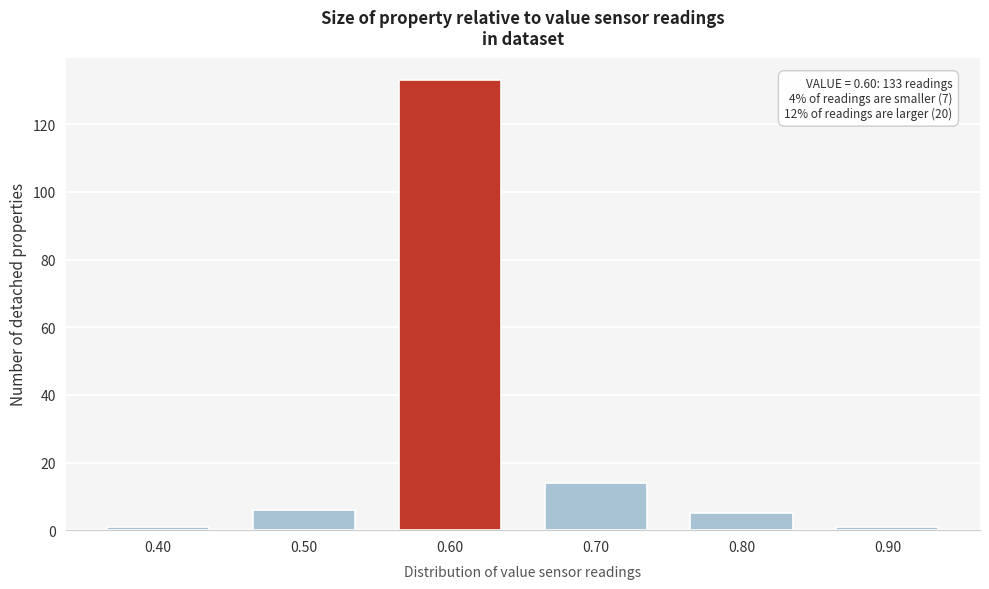

Reading left to right, transcribe all the data shown in this chart.

1	6	133	14	5	1